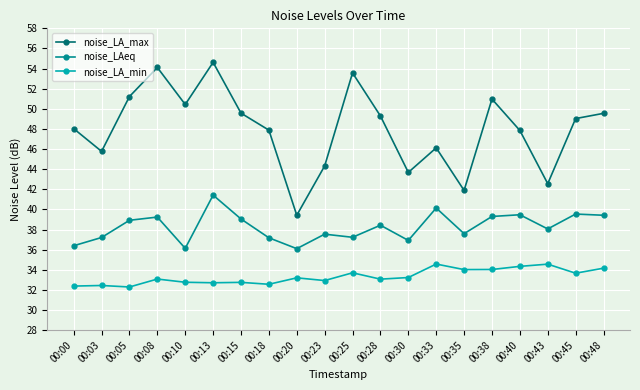

What is the sum of all noise_LA_min values?

666.4